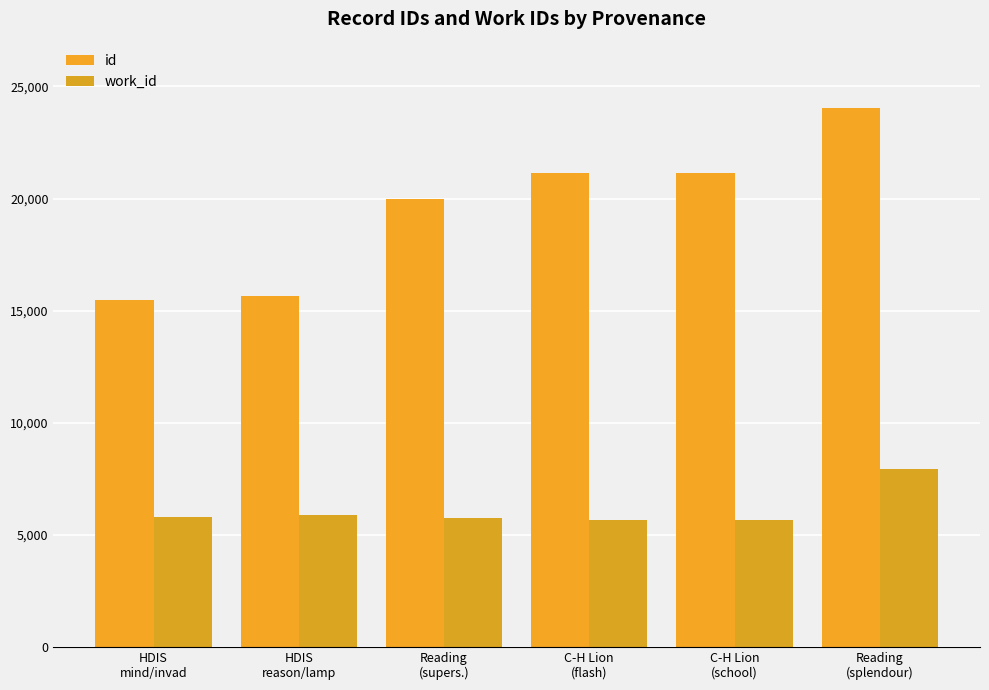

Reading left to right, list all the values displayed in this chart.

id: HDIS
mind/invad=15487	HDIS
reason/lamp=15641	Reading
(supers.)=19982	C-H Lion
(flash)=21140	C-H Lion
(school)=21141	Reading
(splendour)=24029
work_id: HDIS
mind/invad=5812	HDIS
reason/lamp=5886	Reading
(supers.)=5767	C-H Lion
(flash)=5657	C-H Lion
(school)=5657	Reading
(splendour)=7934